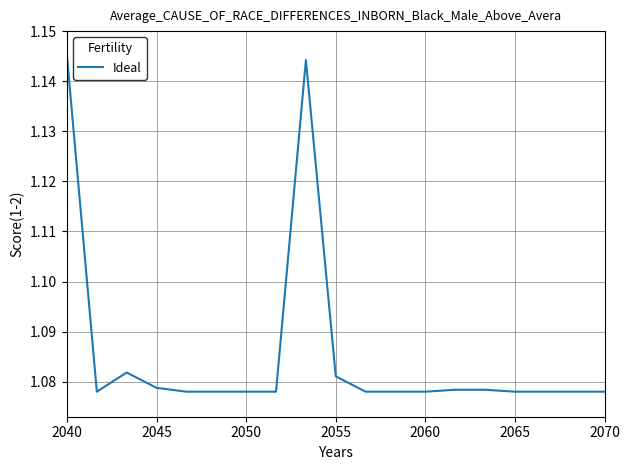

How many lines are shown in the chart?

1